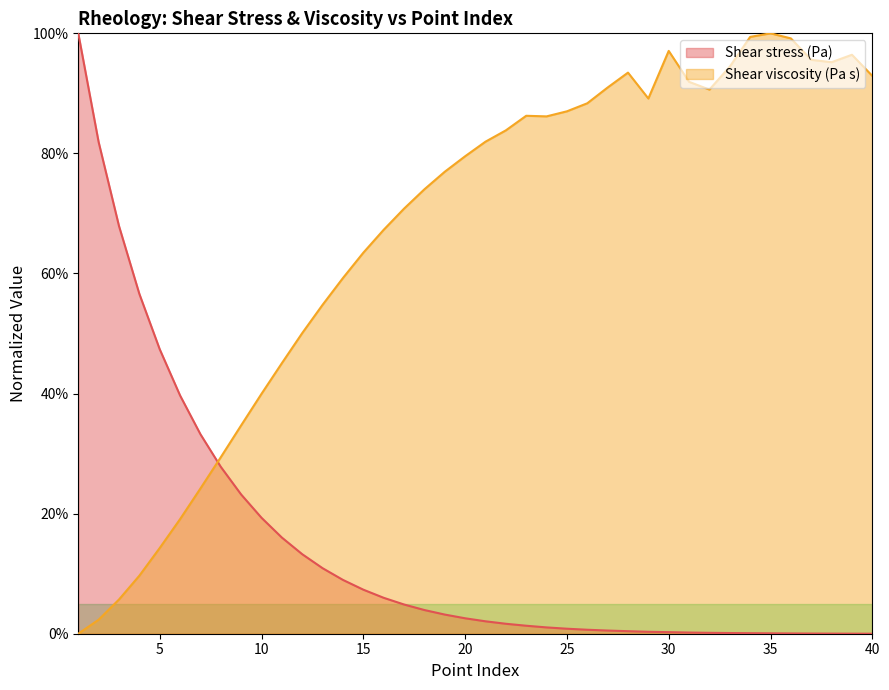

What is the difference between the Shear viscosity (Pa s) values at 32 and 8?

0.6